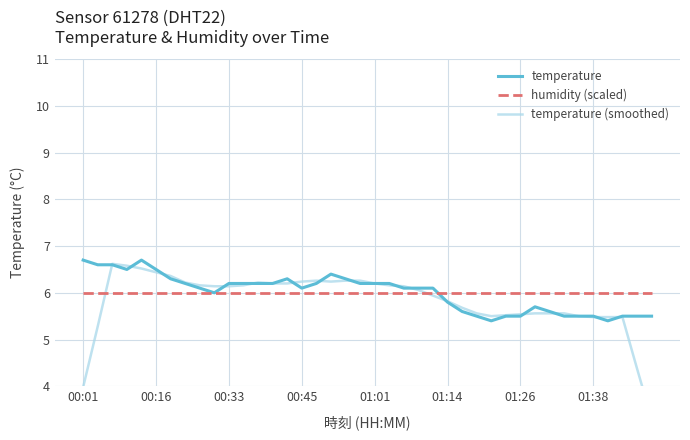

Which category has the highest value across all series?

00:01